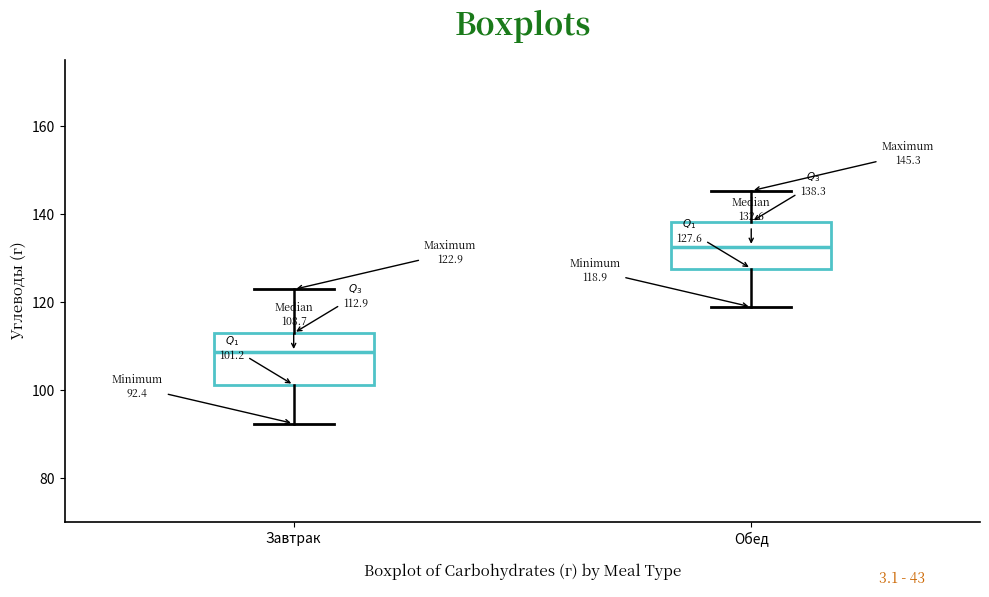

Which box has the lowest median line?

Завтрак